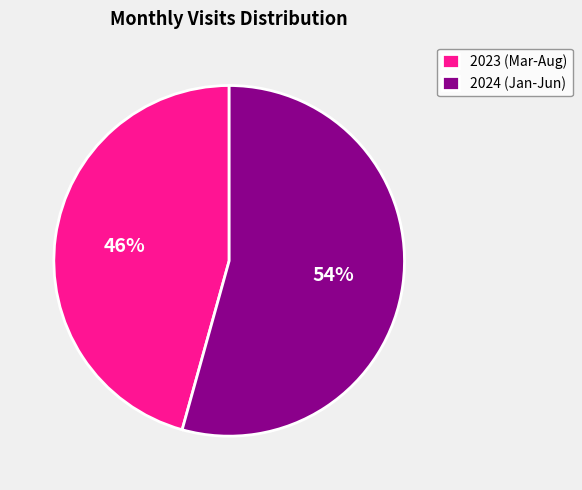

To the nearest percent, what portion does 2023 (Mar-Aug) represent?

46%